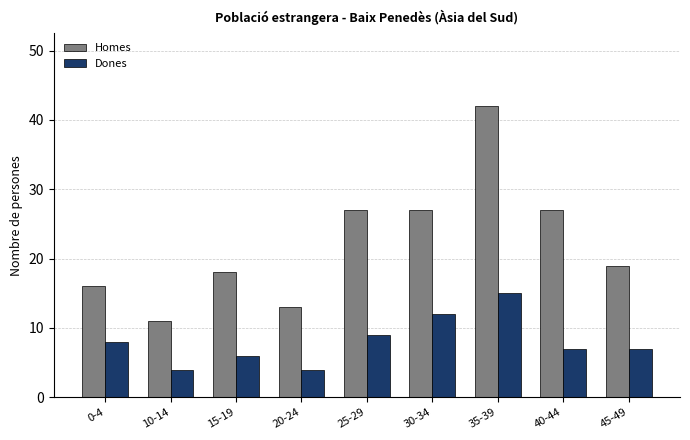

What are all the series names shown in the legend?

Homes, Dones